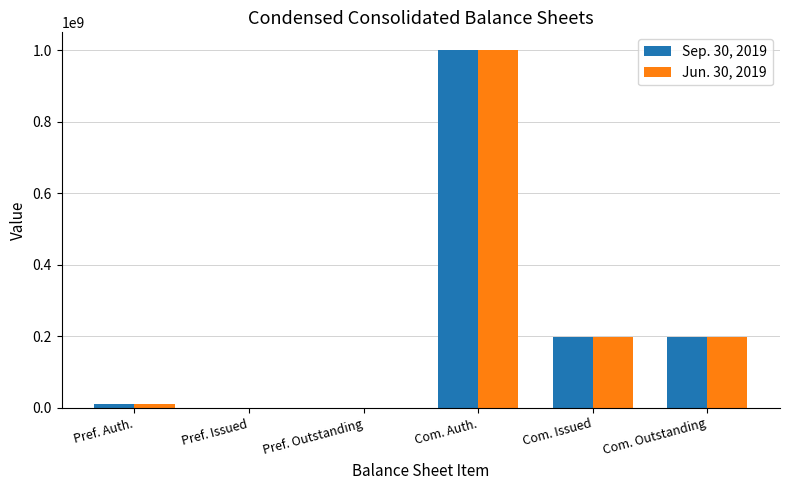

At which label does Sep. 30, 2019 reach its peak?

Com. Auth.